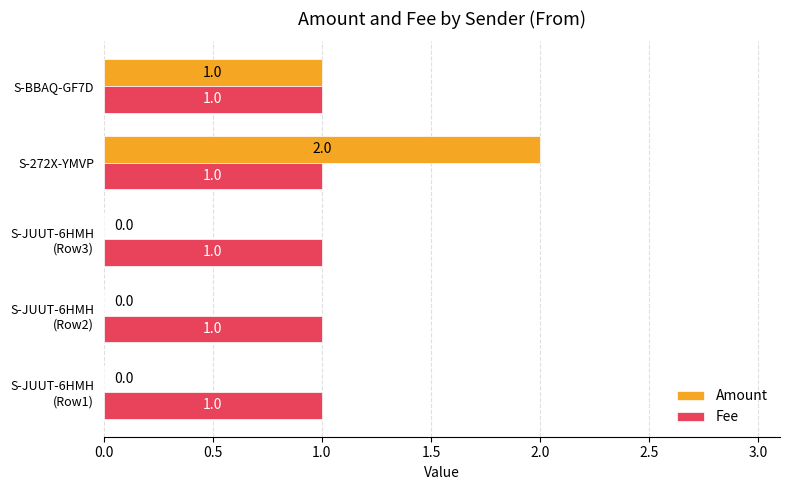

The value of Amount at S-272X-YMVP is 1. True or false?

False